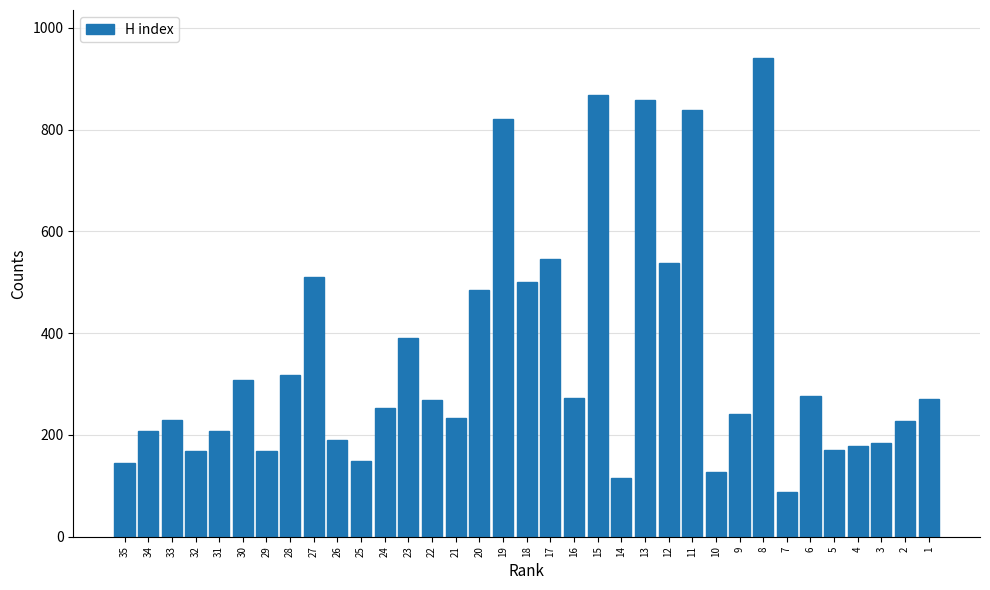

Is it true that the value at 35 is 248?

False